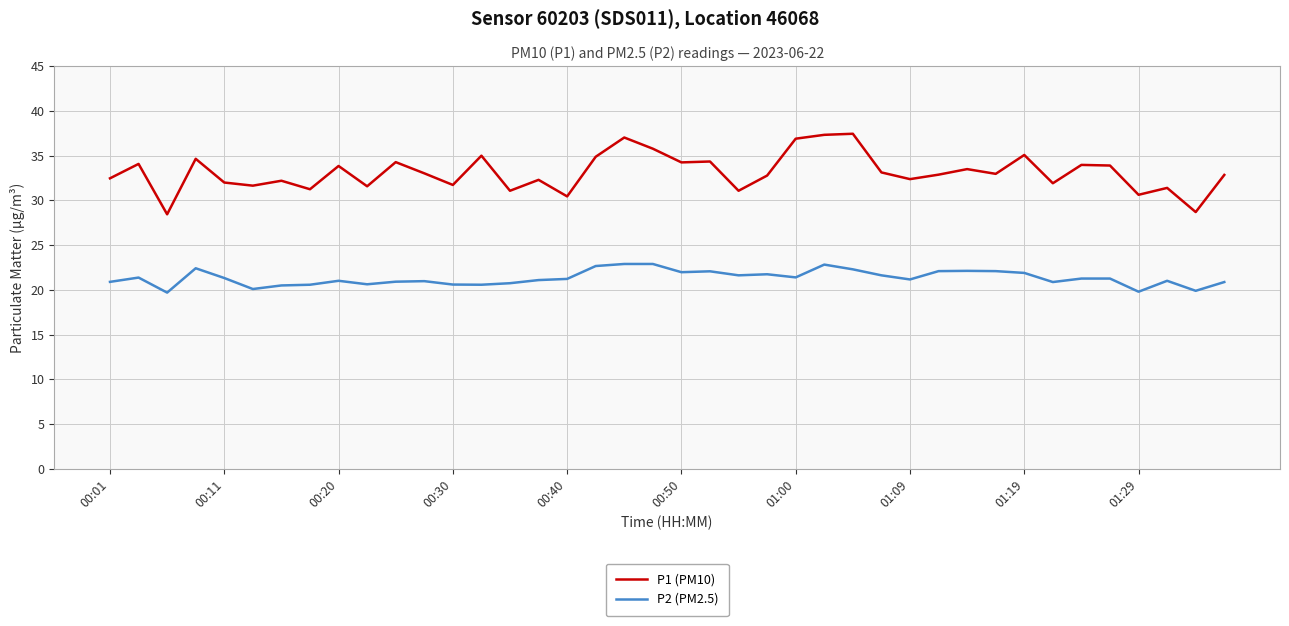

What is the minimum value shown in the chart?

19.7